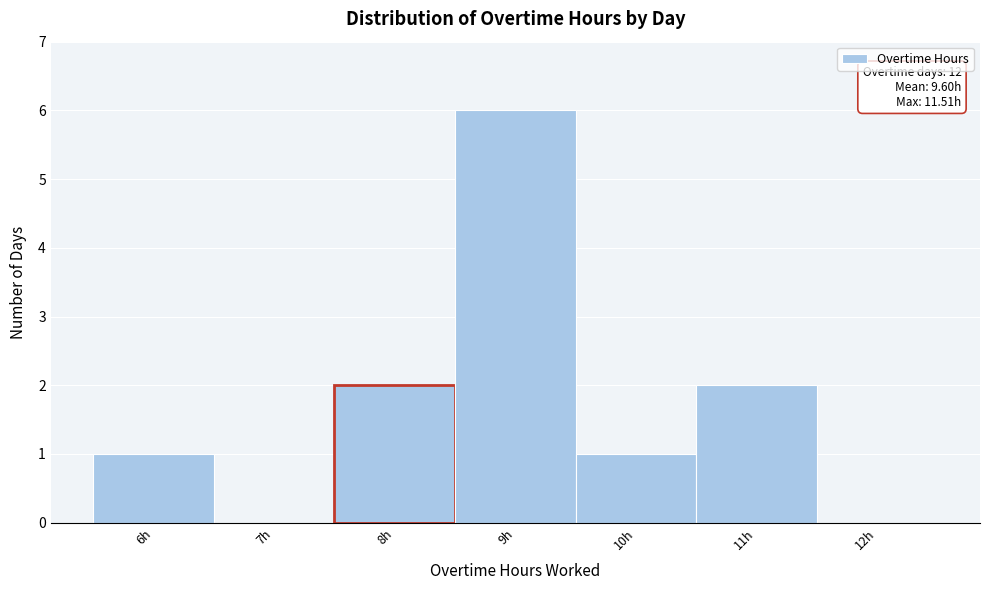

Reading right to left, transcribe all the data shown in this chart.

12h=0	11h=2	10h=1	9h=6	8h=2	7h=0	6h=1